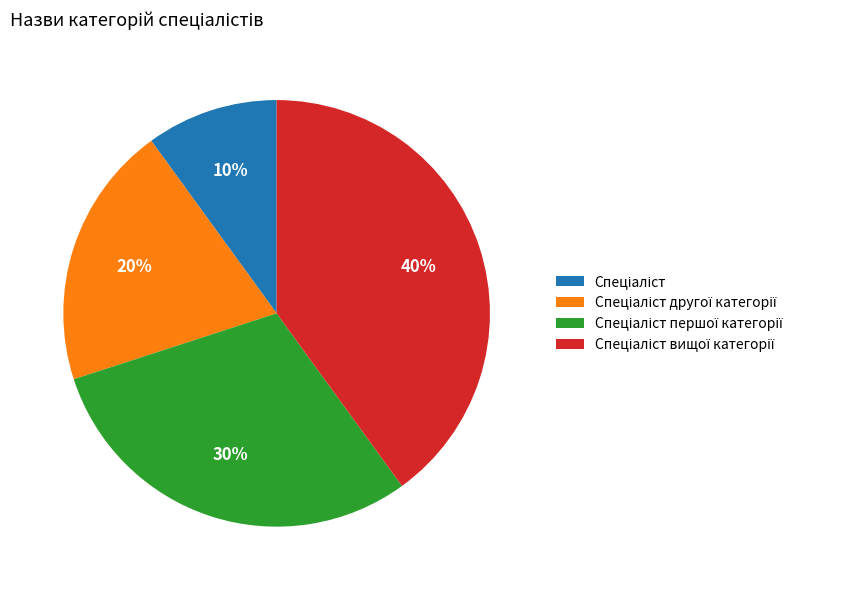

Does any single category account for the majority?

No